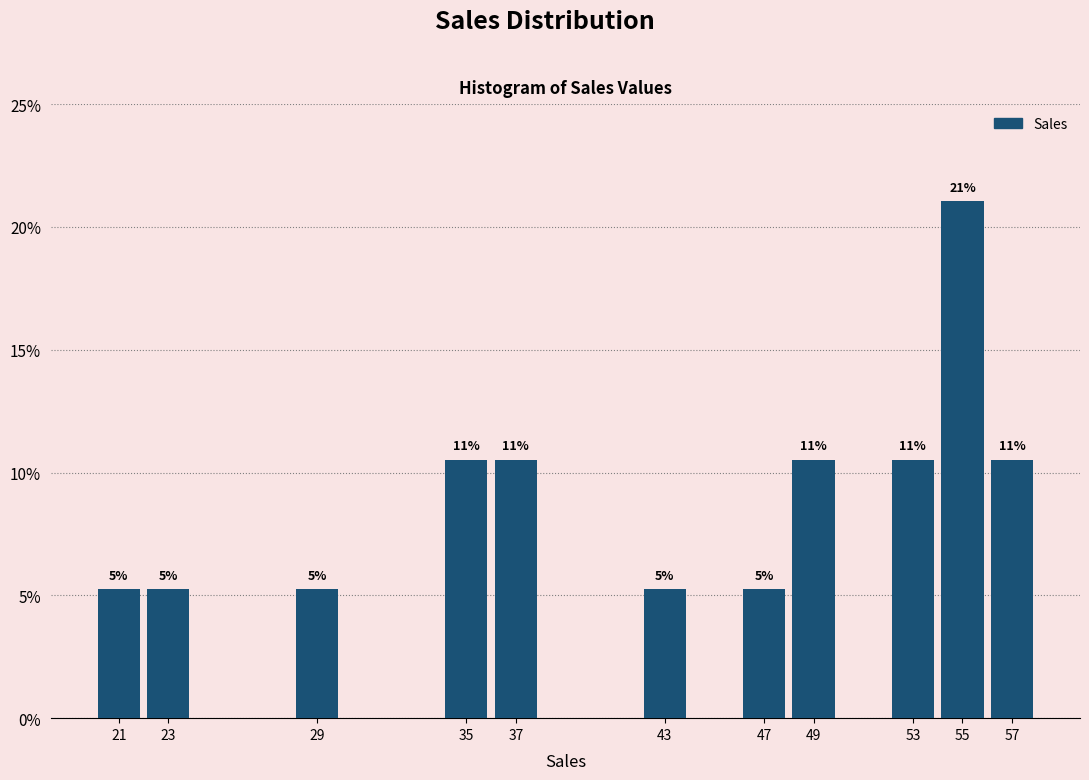

How many bars are there in total?

11